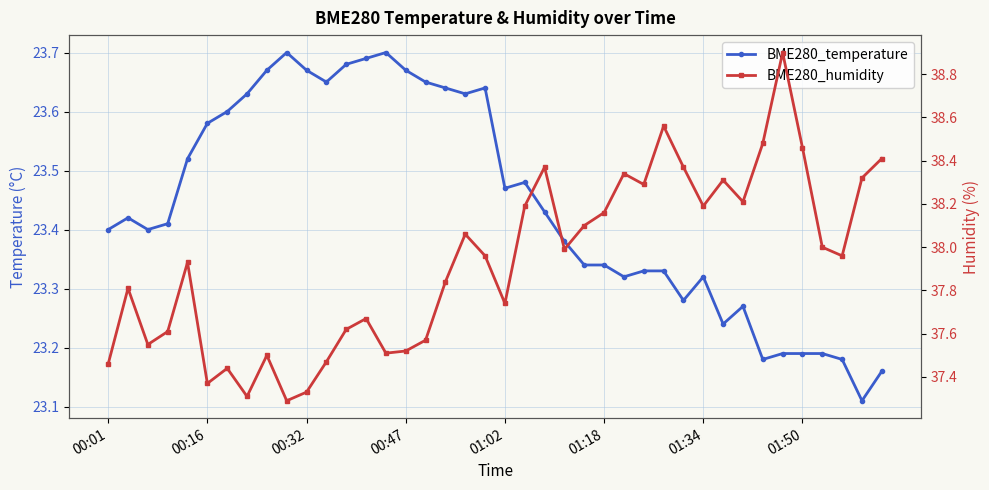

How many interior local peaks does the BME280_humidity series have?

11